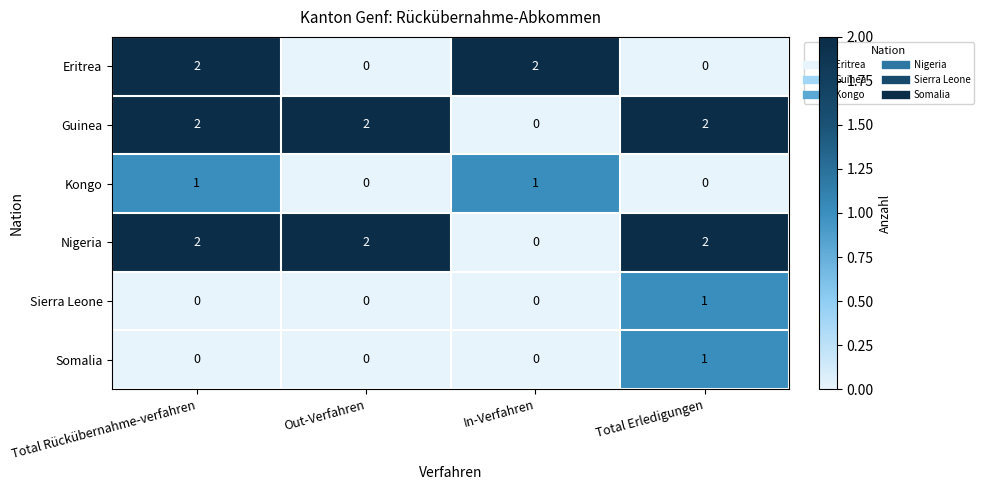

What is the total value across all series at Total Erledigungen?

6